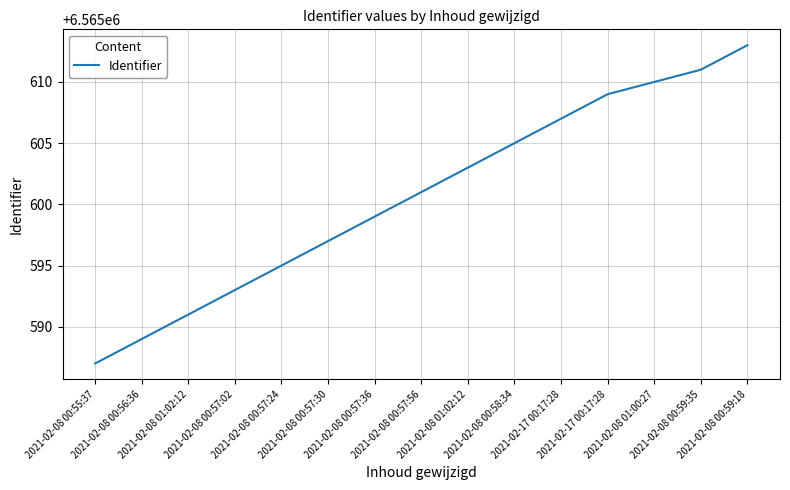

How many lines are shown in the chart?

1